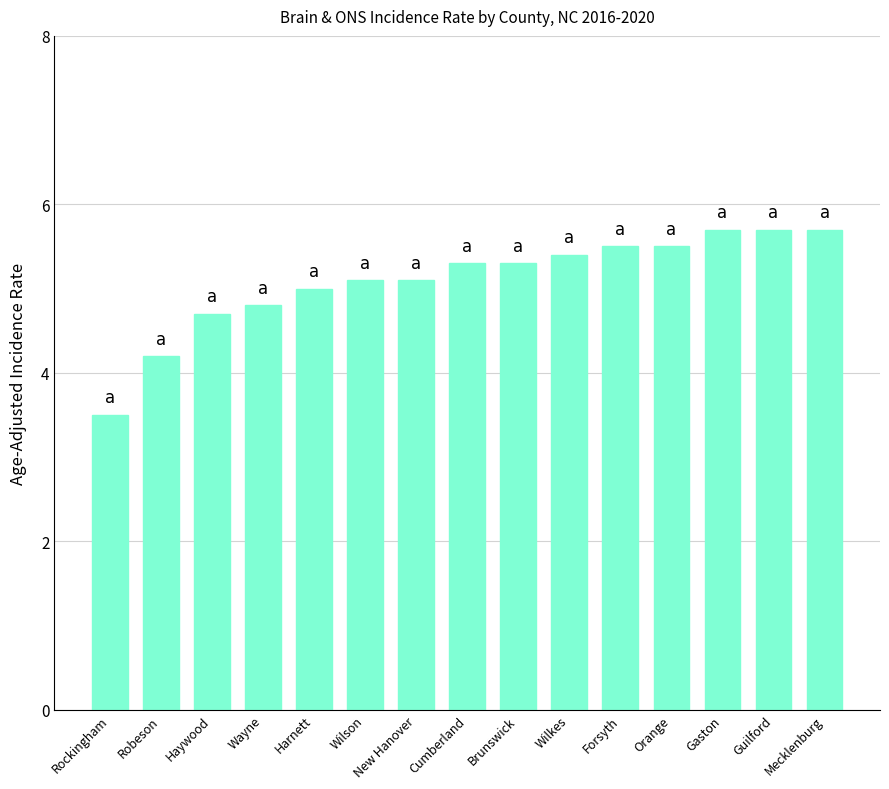

What is the label of the 3rd bar from the right?

Gaston